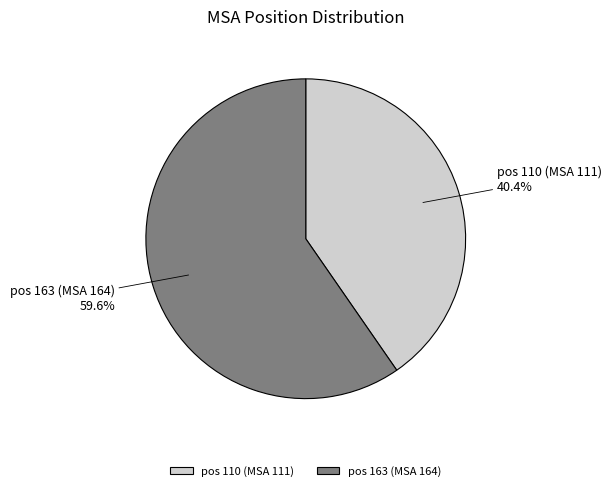

Which slice is the largest?

pos 163 (MSA 164)